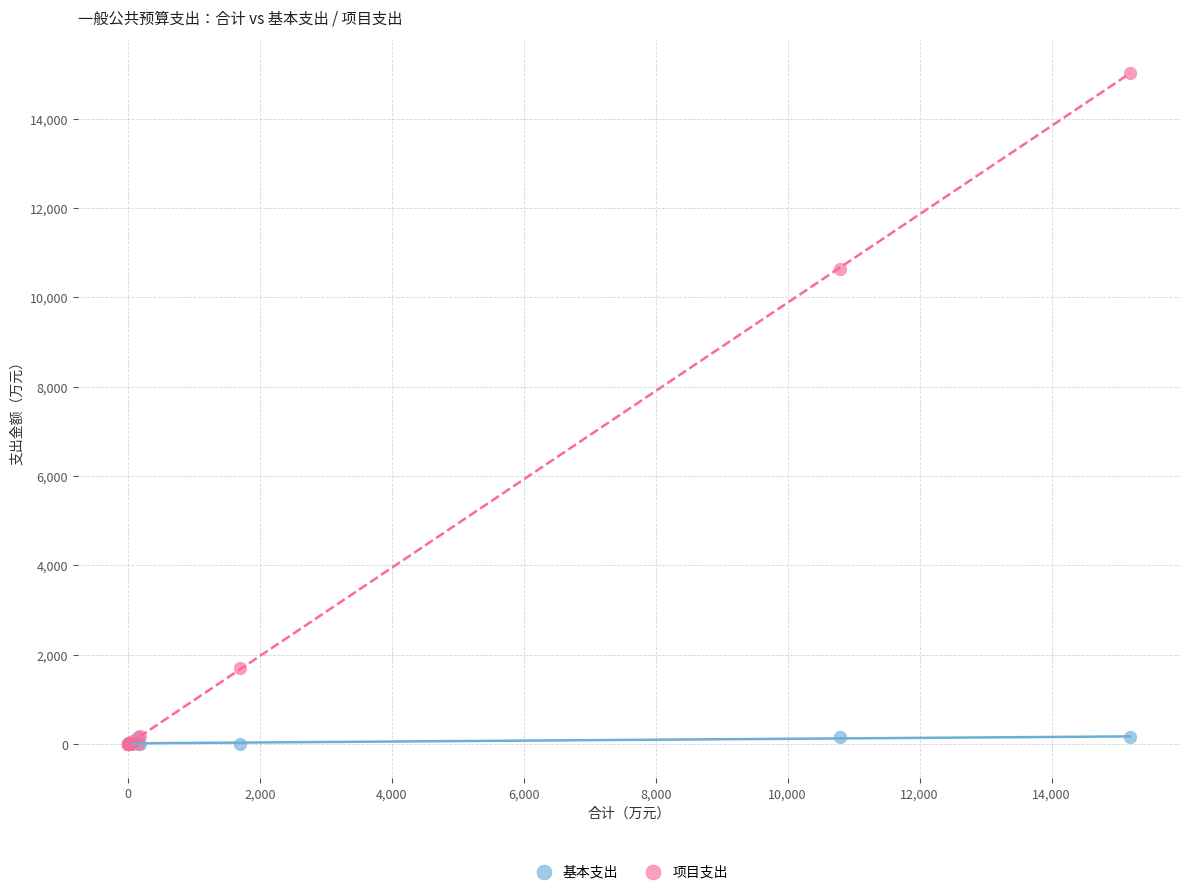

In the 项目支出 series, what Y value is closest to 7518?

10640.2